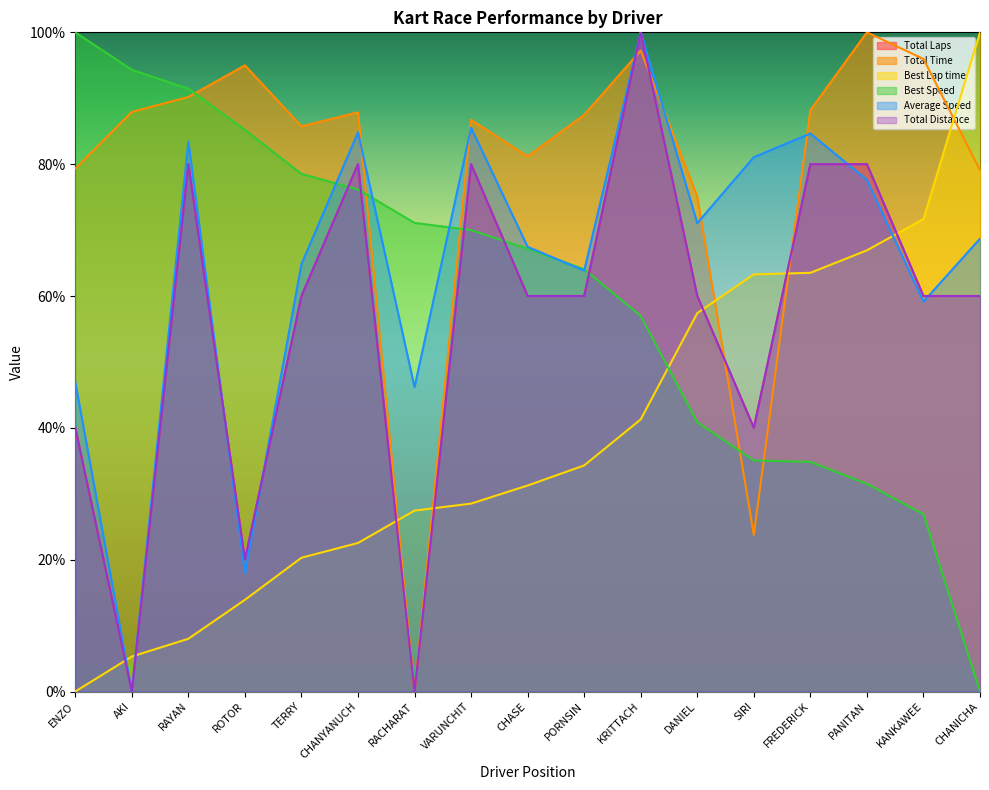

What are all the series names shown in the legend?

Total Laps, Total Time, Best Lap time, Best Speed, Average Speed, Total Distance